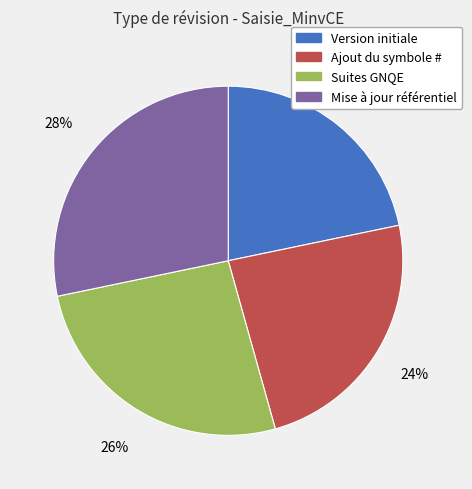

Rank the categories by value from lowest to highest.

Version initiale, Ajout du symbole #, Suites GNQE, Mise à jour référentiel